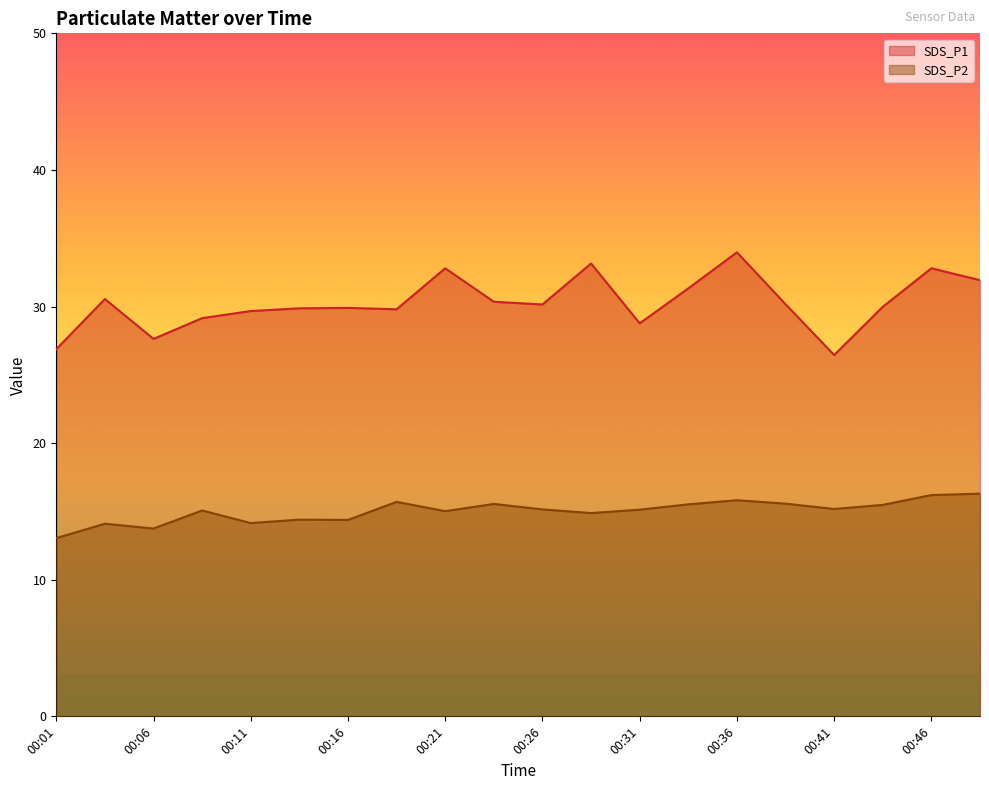

Where is the first local maximum for SDS_P2?

00:04